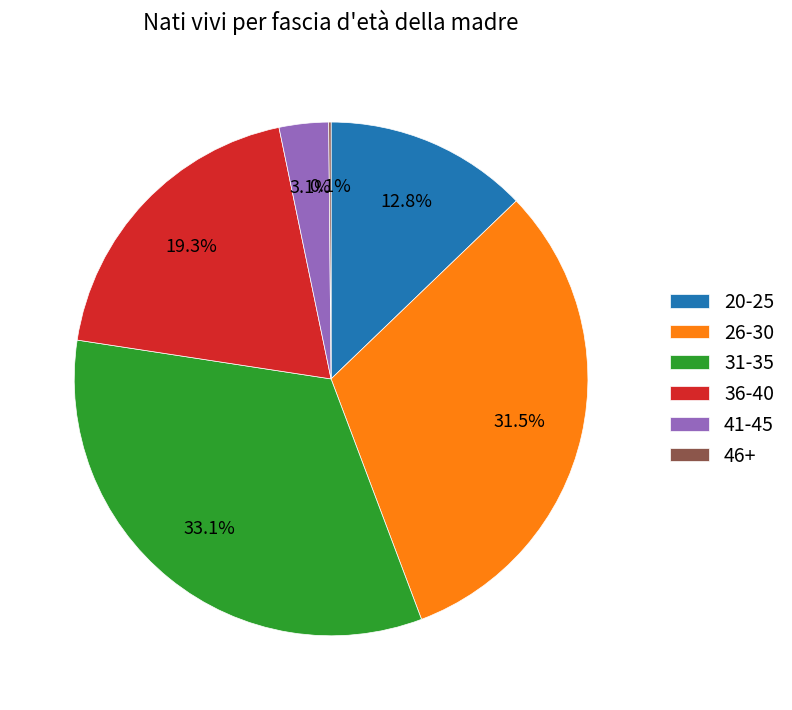

What is the total percentage of 36-40 and 41-45?

22.4%